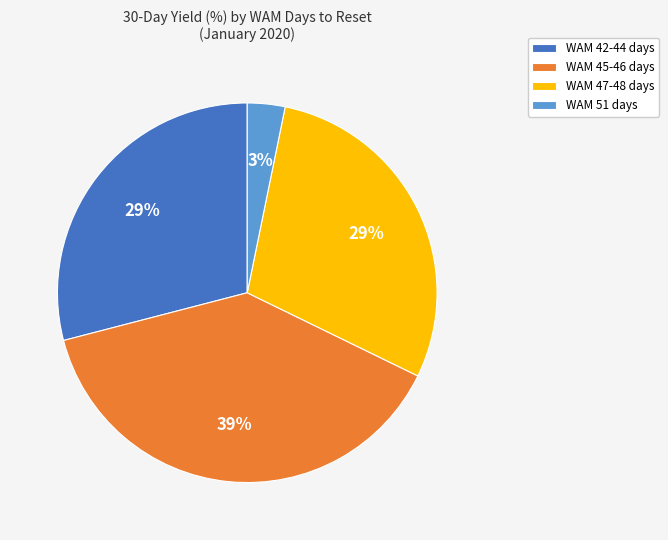

How many segments does this pie chart have?

4